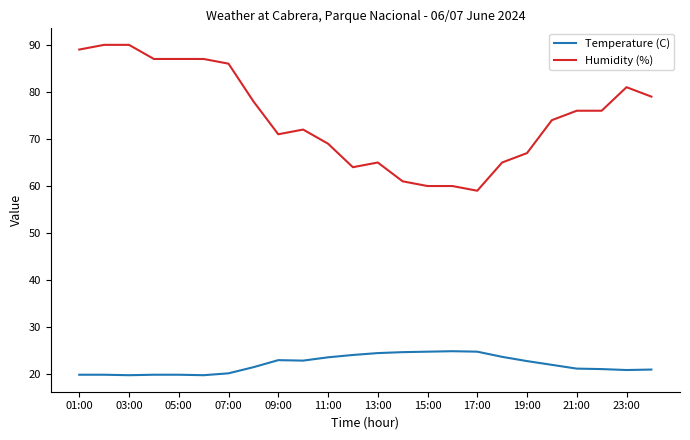

Does the chart have visible grid lines?

No